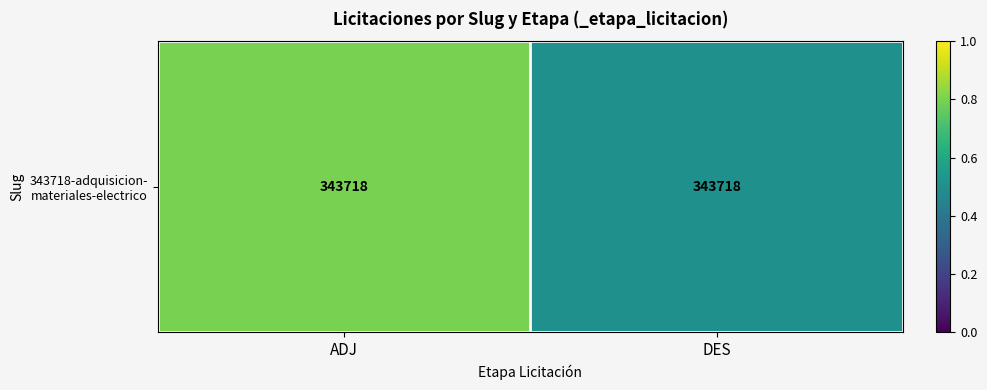

What is the difference between the maximum and minimum values?

0.3